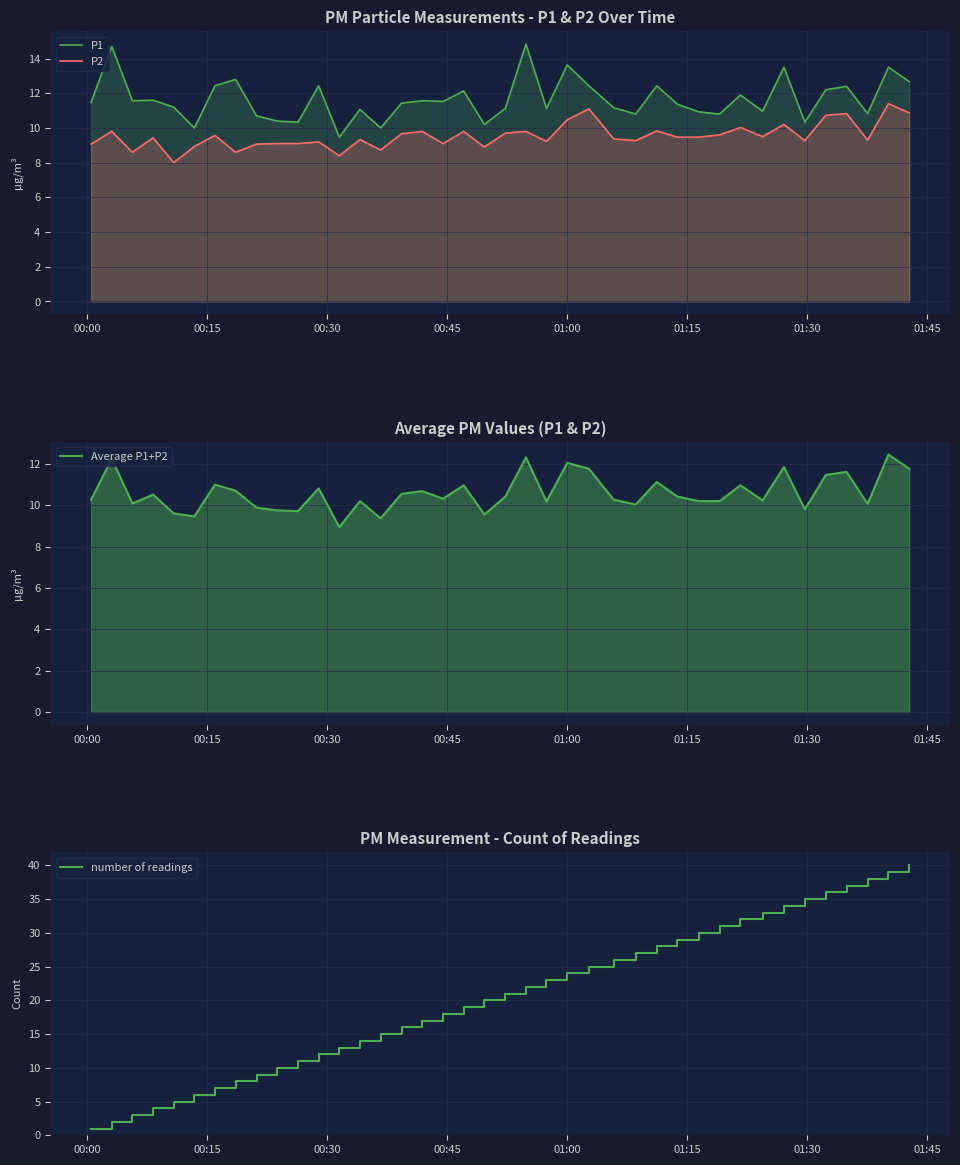

True or false: P2 and Average P1+P2 cross at least once.

False